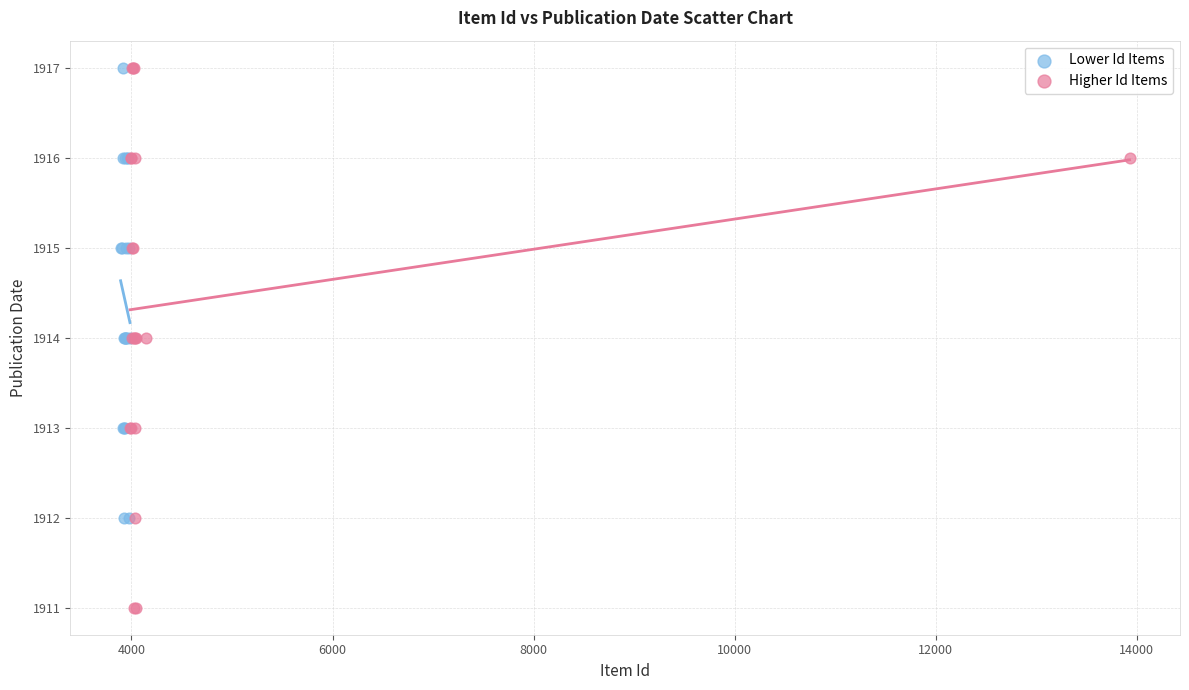

Which series has the widest spread of Y values?

Higher Id Items